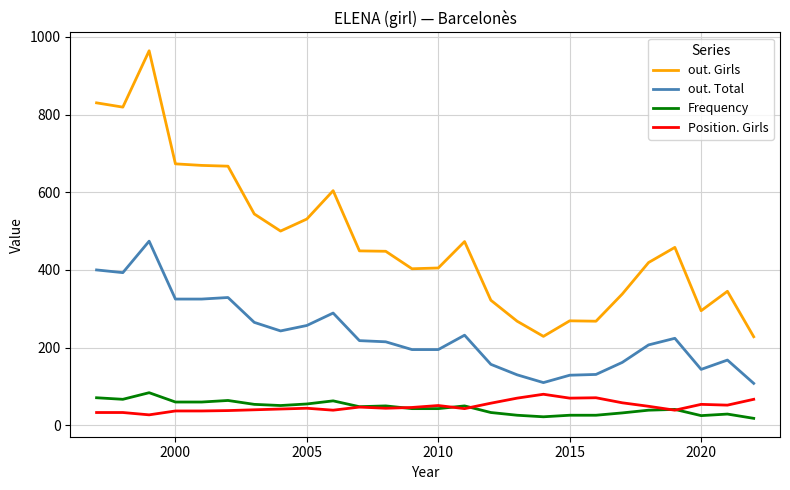

True or false: Position. Girls and out. Total cross at least once.

False